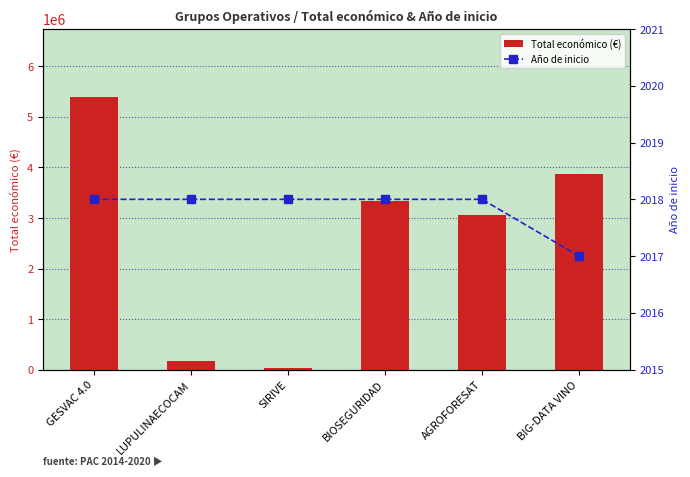

What is the difference between the maximum and minimum values in the Total económico (€) series?

5366581